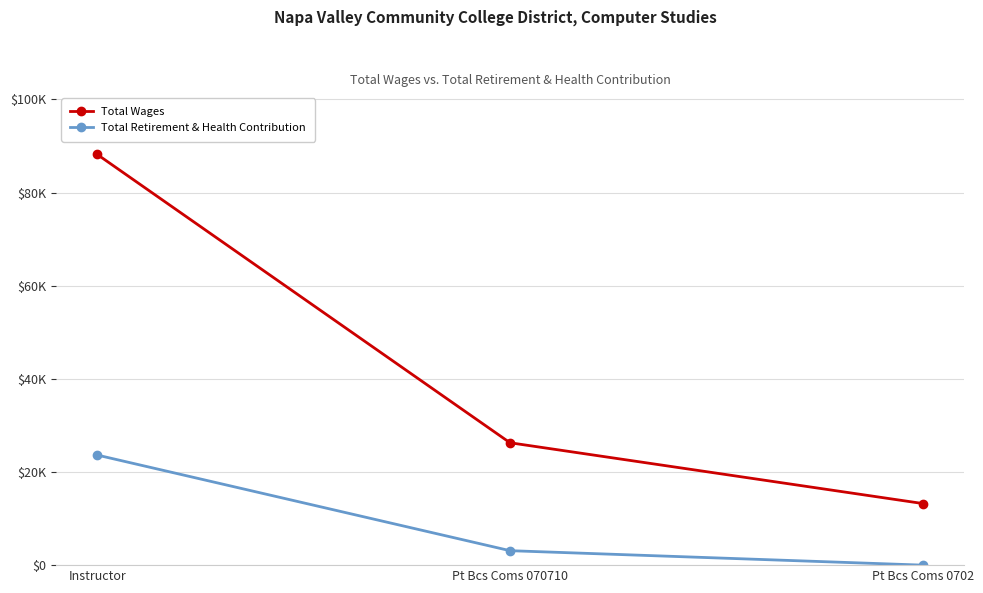

Rank the series by their average value, from lowest to highest.

Total Retirement & Health Contribution, Total Wages